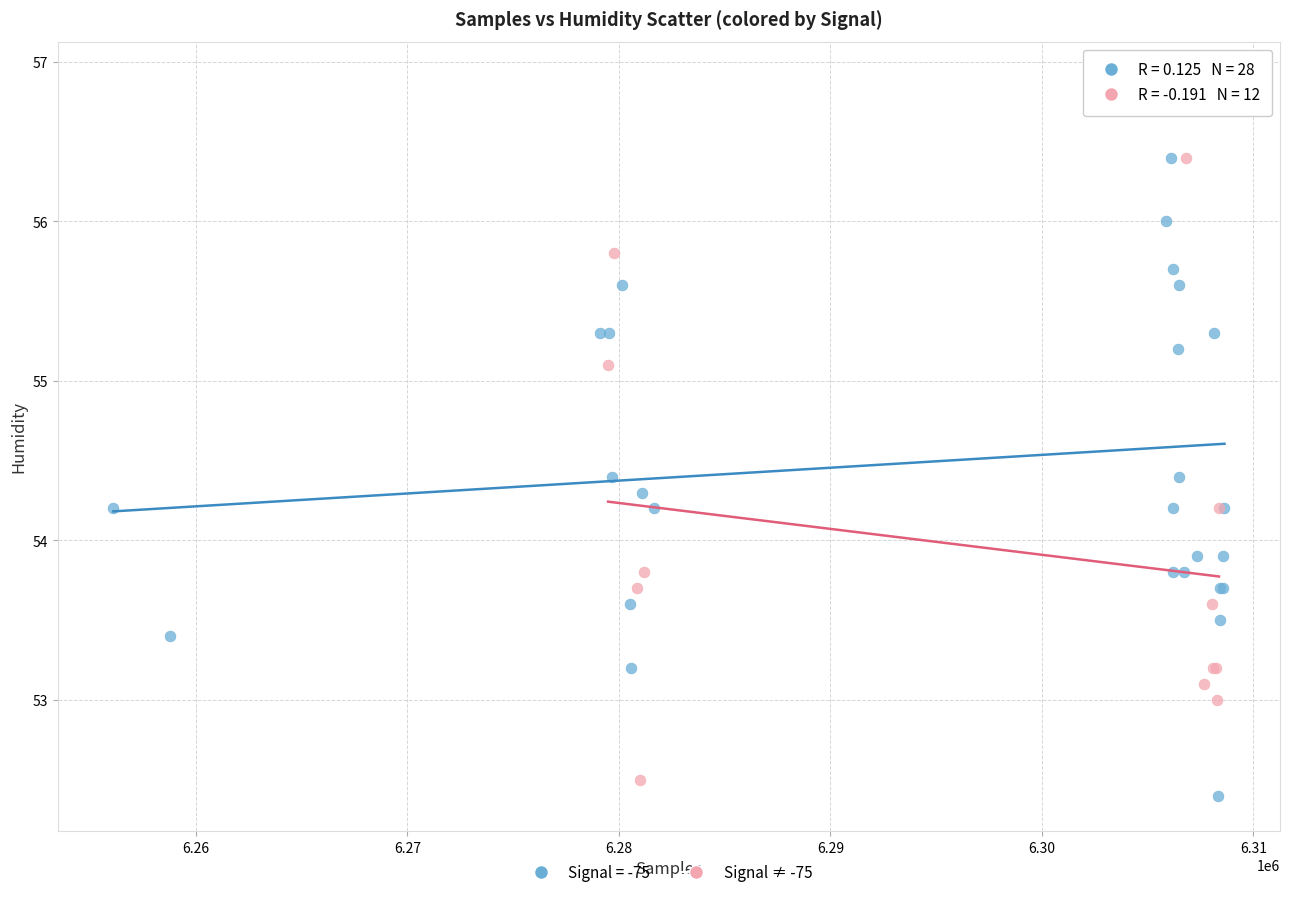

Which series contains the highest Y value?

Signal = -75